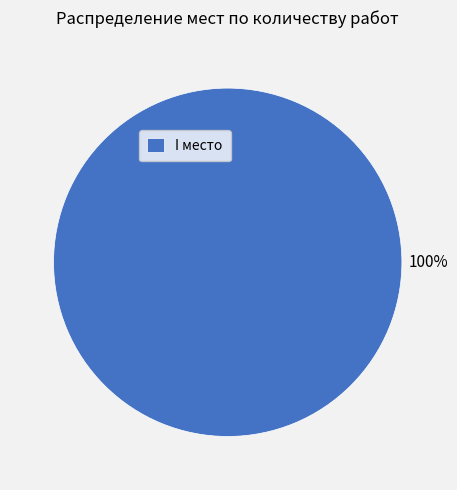

Is it true that I место is 91% of the pie?

False